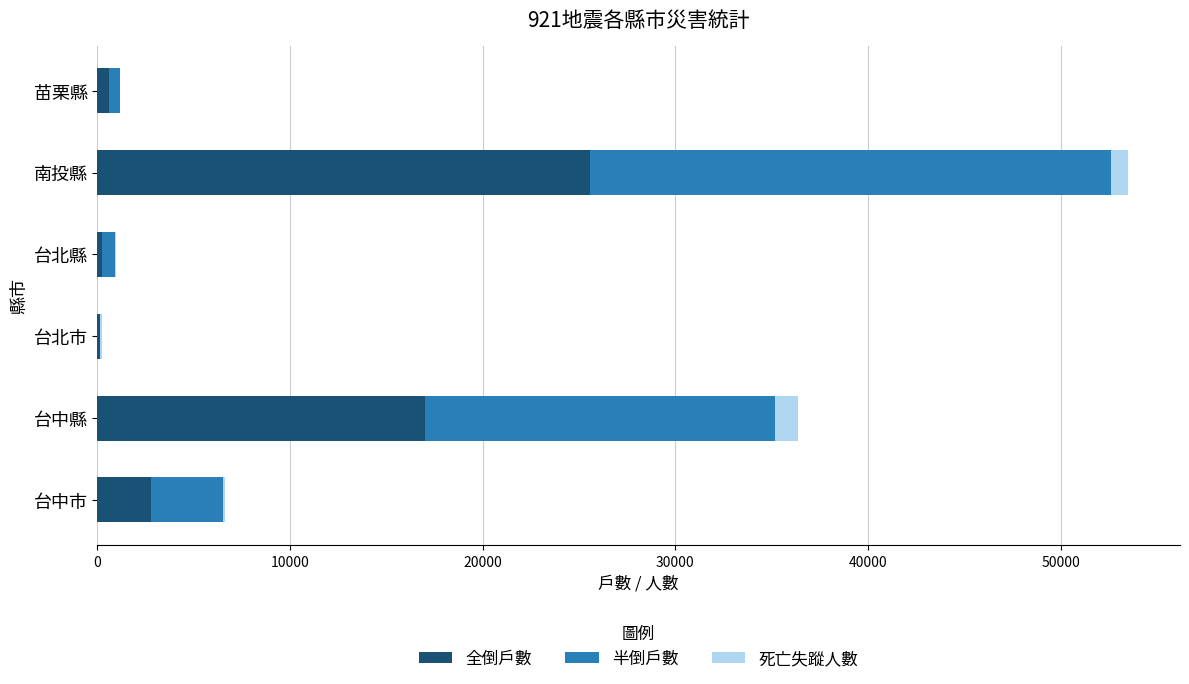

What is the sum of all 全倒戶數 values?

46351